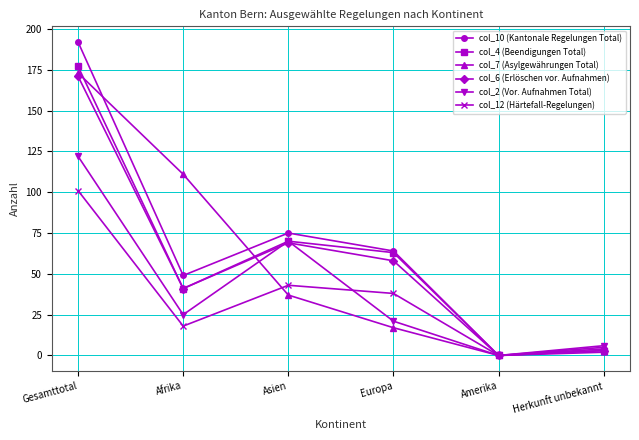

What is the maximum value shown in the chart?

192